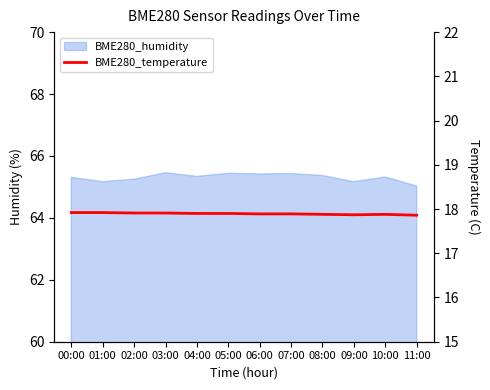

How many values are between 17 and 18?

12